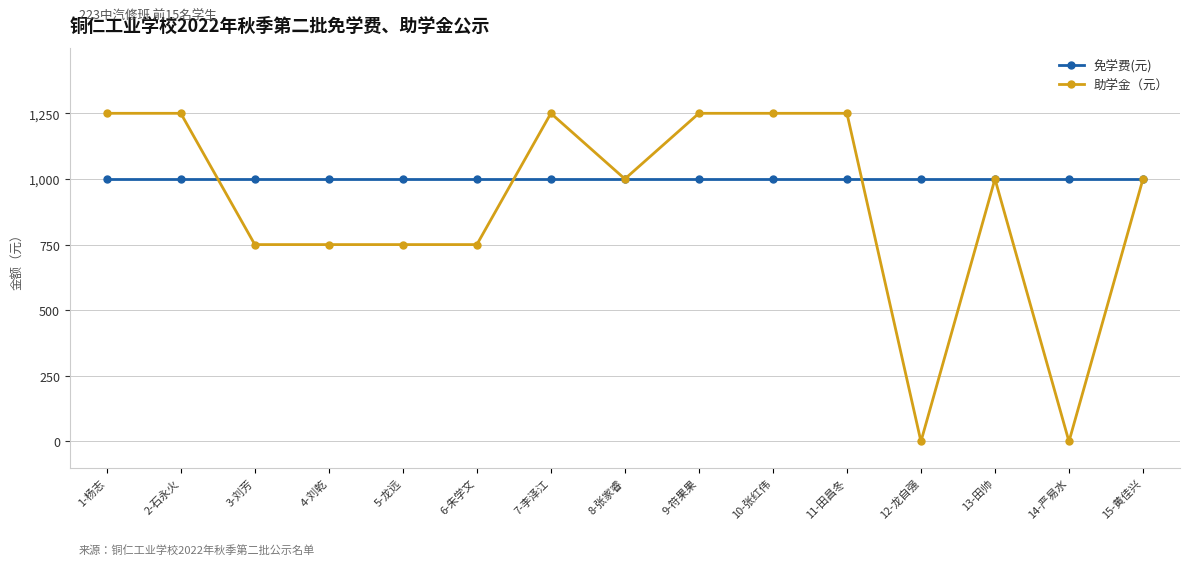

True or false: 助学金（元） has more than 0 points higher than both neighbors.

True